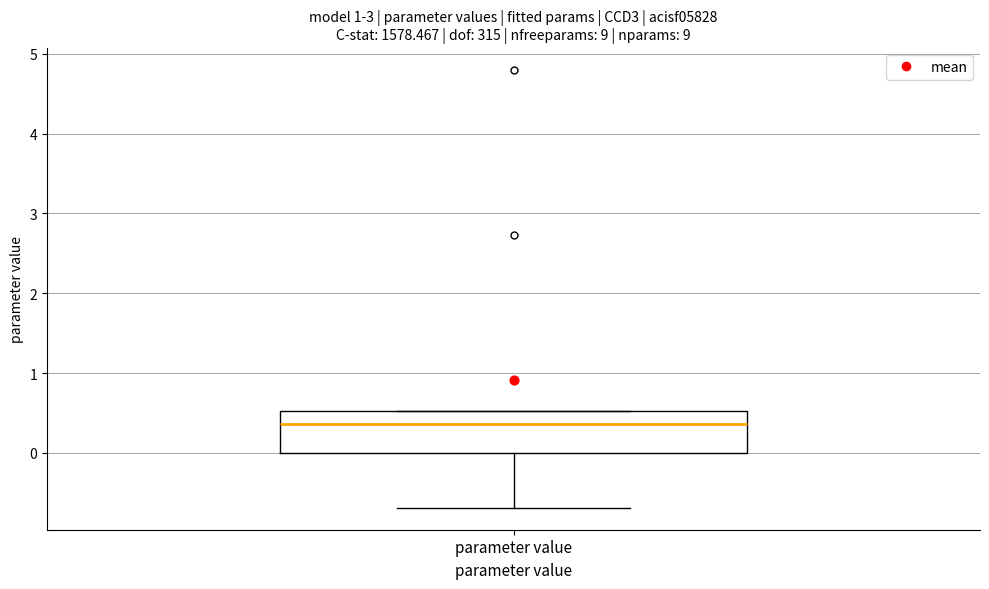

Where is the upper edge of the box for parameter value on the y-axis? The values are not printed on the chart, so give them approximately, as read against the axis.

0.5